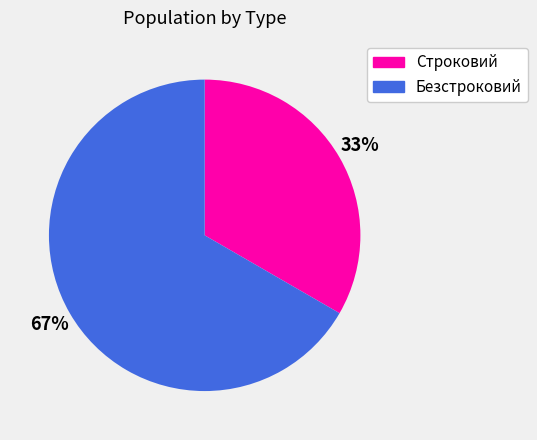

Approximately how many times larger is the value at Безстроковий compared to Строковий?

2.0